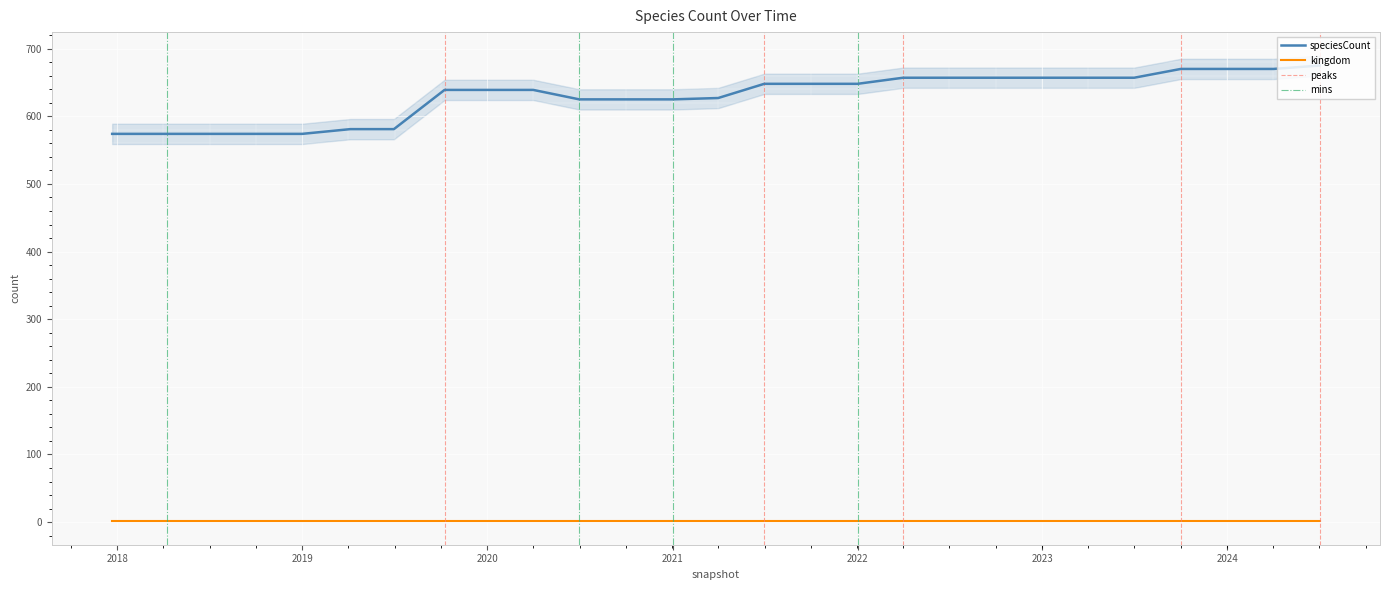

Where is the data nearest to the value 624?

2020-07-01